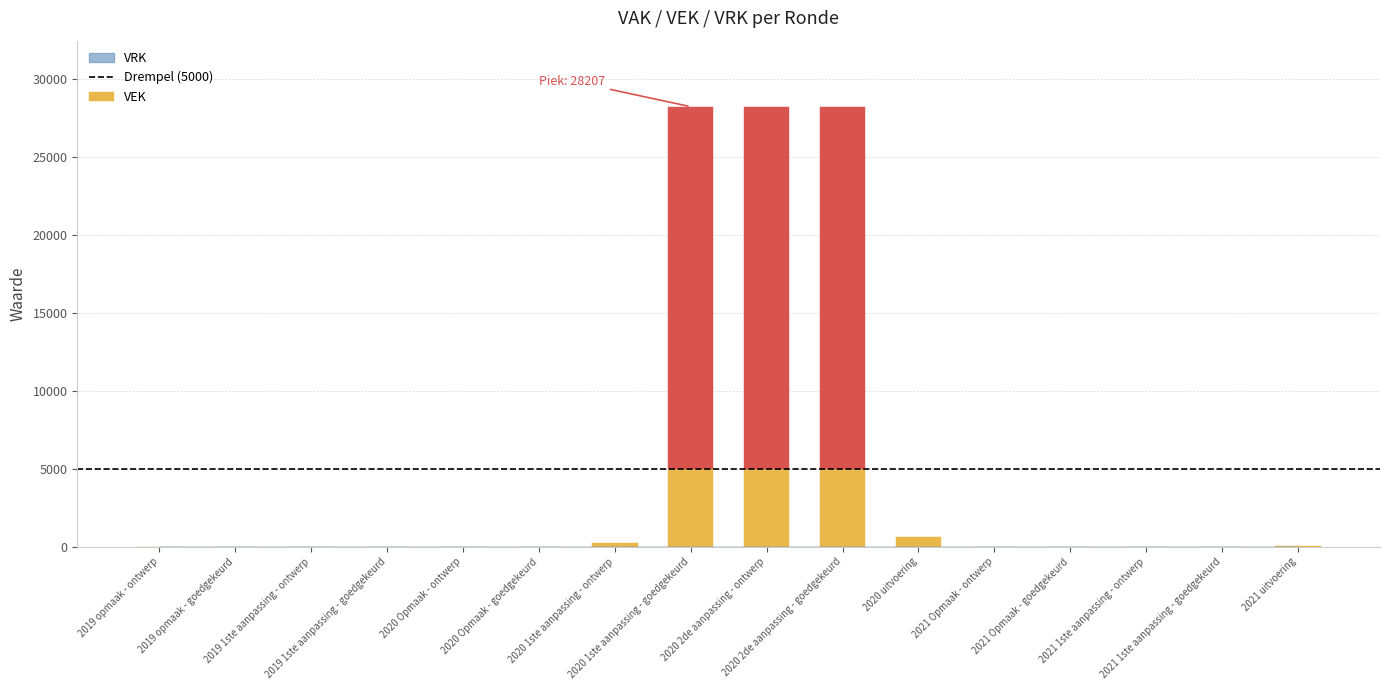

Reading right to left, extract all data points from this chart.

VEK: 2021 uitvoering=18	2021 1ste aanpassing - goedgekeurd=0	2021 1ste aanpassing - ontwerp=0	2021 Opmaak - goedgekeurd=0	2021 Opmaak - ontwerp=0	2020 uitvoering=613	2020 2de aanpassing - goedgekeurd=28207	2020 2de aanpassing - ontwerp=28207	2020 1ste aanpassing - goedgekeurd=28207	2020 1ste aanpassing - ontwerp=207	2020 Opmaak - goedgekeurd=0	2020 Opmaak - ontwerp=0	2019 1ste aanpassing - goedgekeurd=0	2019 1ste aanpassing - ontwerp=0	2019 opmaak - goedgekeurd=0	2019 opmaak - ontwerp=0
VRK: 2021 uitvoering=0	2021 1ste aanpassing - goedgekeurd=0	2021 1ste aanpassing - ontwerp=0	2021 Opmaak - goedgekeurd=0	2021 Opmaak - ontwerp=0	2020 uitvoering=0	2020 2de aanpassing - goedgekeurd=0	2020 2de aanpassing - ontwerp=0	2020 1ste aanpassing - goedgekeurd=0	2020 1ste aanpassing - ontwerp=0	2020 Opmaak - goedgekeurd=0	2020 Opmaak - ontwerp=0	2019 1ste aanpassing - goedgekeurd=0	2019 1ste aanpassing - ontwerp=0	2019 opmaak - goedgekeurd=0	2019 opmaak - ontwerp=0